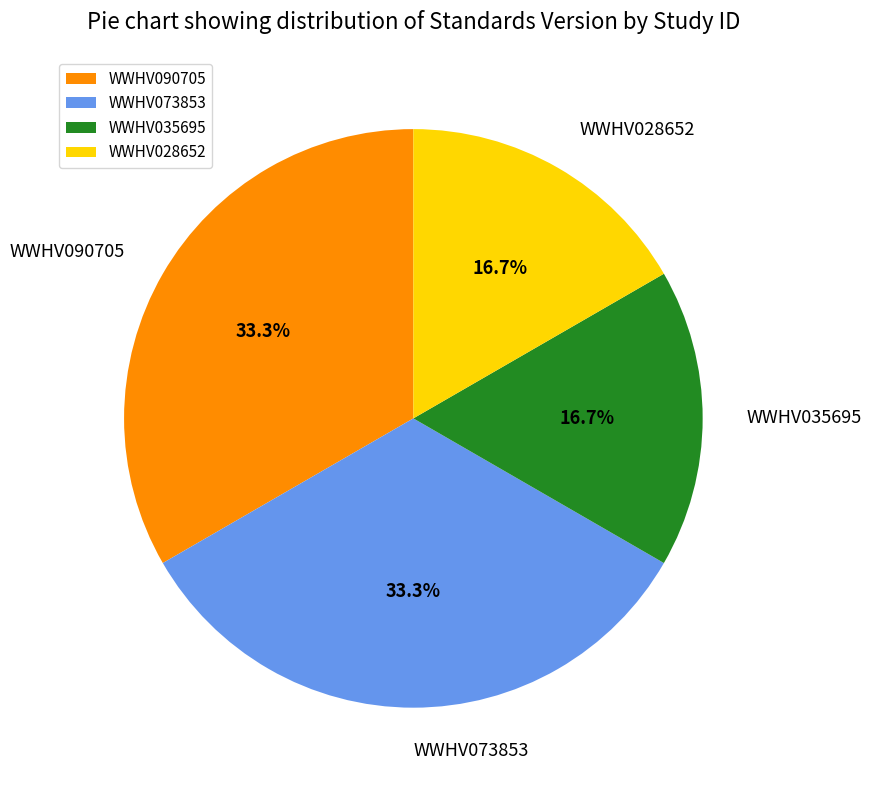

What is the ratio of the value at WWHV073853 to the value at WWHV035695?

2.0